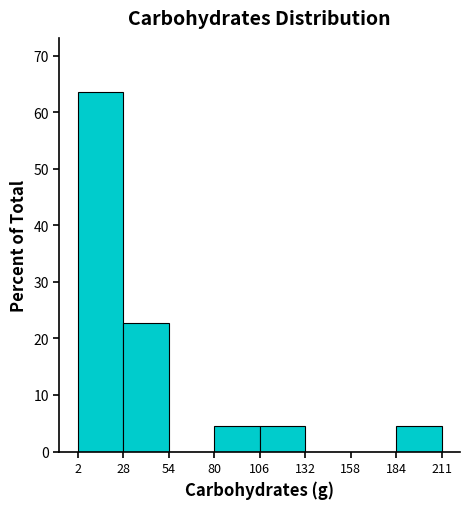

Reading left to right, transcribe this chart: for each bar, give the range it covers on the x-axis and its height. The values are not printed on the chart, so give them approximately, as read against the axis.

2 to 28: 64
28 to 54: 23
54 to 80: 0
80 to 106: 5
106 to 132: 5
132 to 158: 0
158 to 184: 0
184 to 211: 5